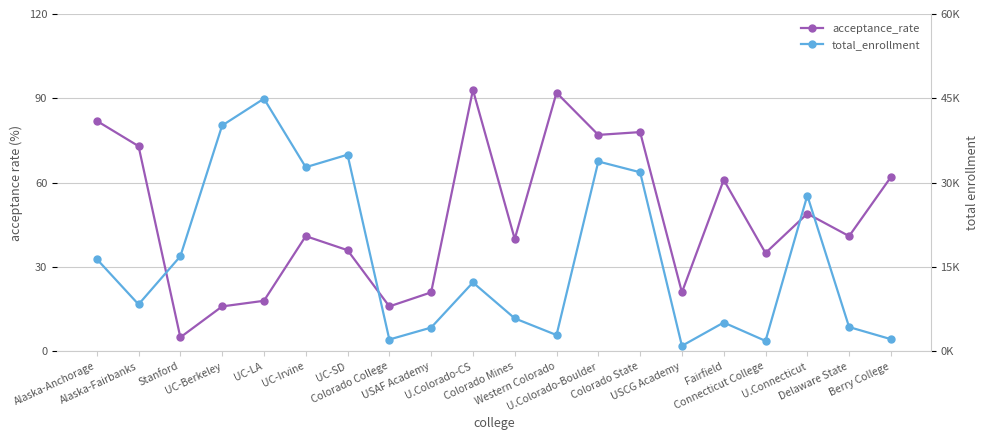

The value of acceptance_rate at Colorado Mines is 40. True or false?

True